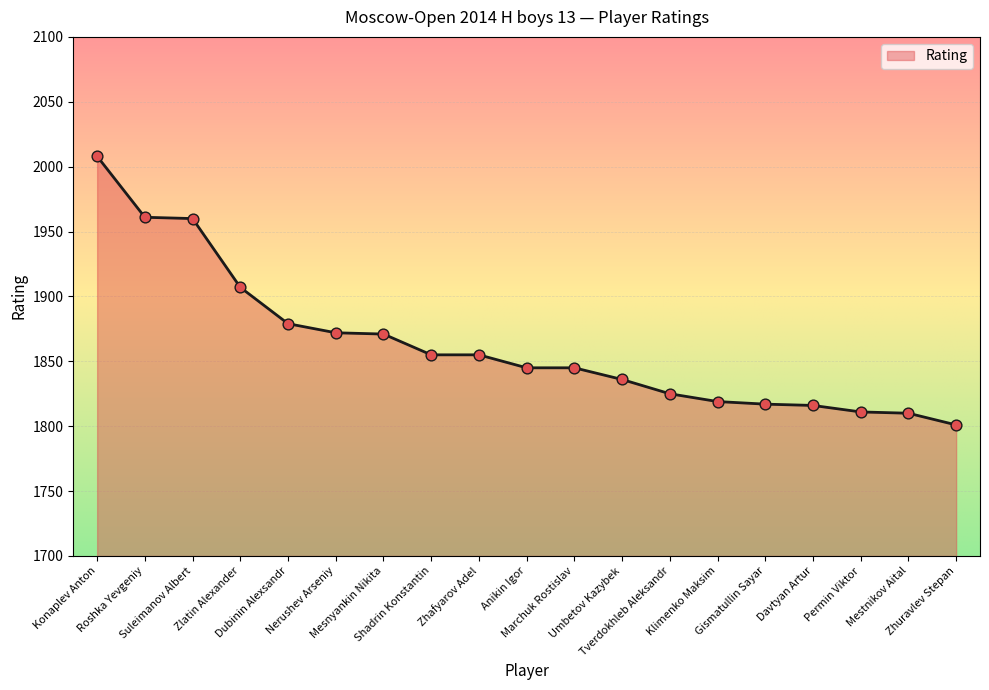

What is the ratio of the value at Marchuk Rostislav to the value at Zhuravlev Stepan?

1.0